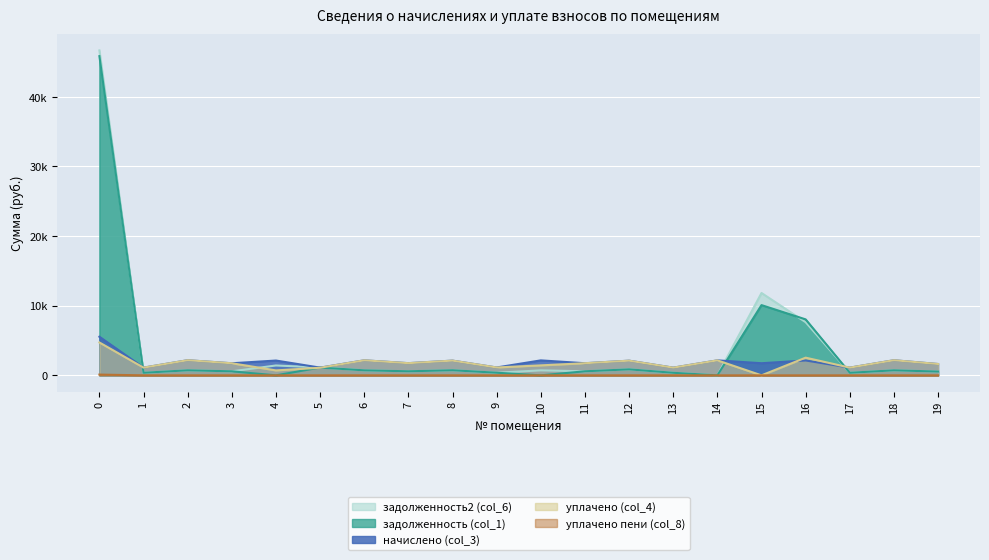

What is the difference between the highest and lowest values at 17?

1109.8